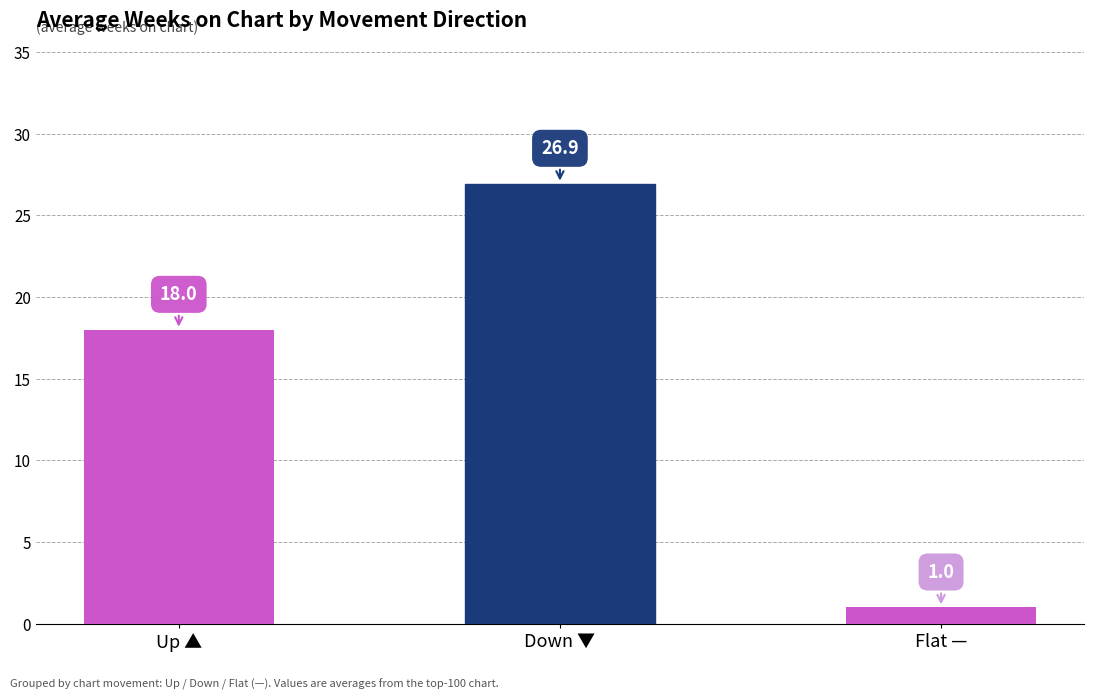

What is the difference between the values at Down ▼ and Flat —?

25.9